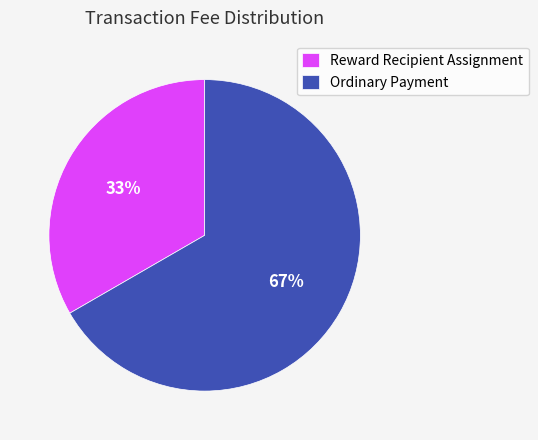

Combined, do Ordinary Payment and Reward Recipient Assignment account for over 50%?

Yes